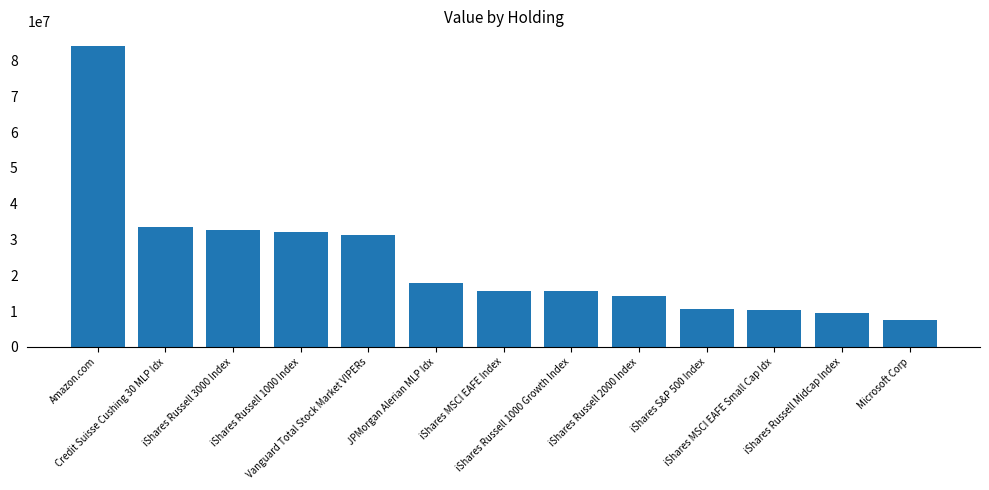

How many series are shown in this chart?

1